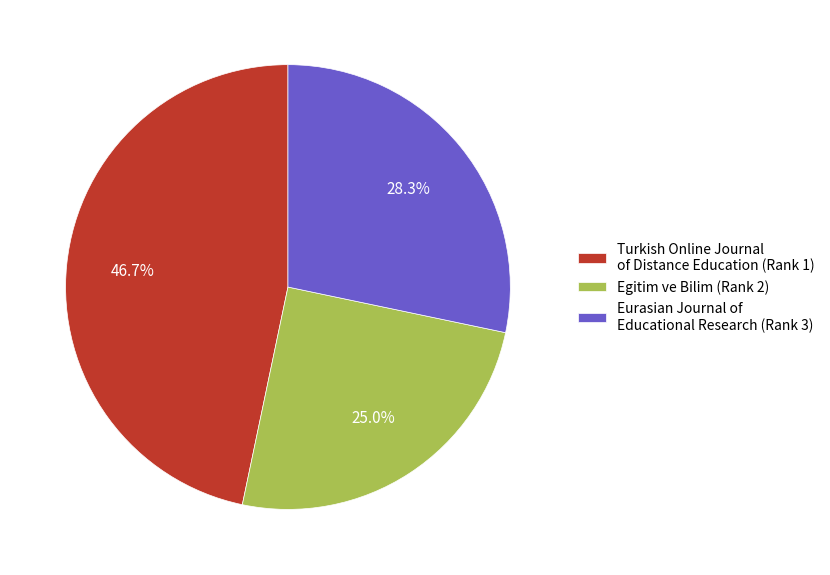

How many segments does this pie chart have?

3